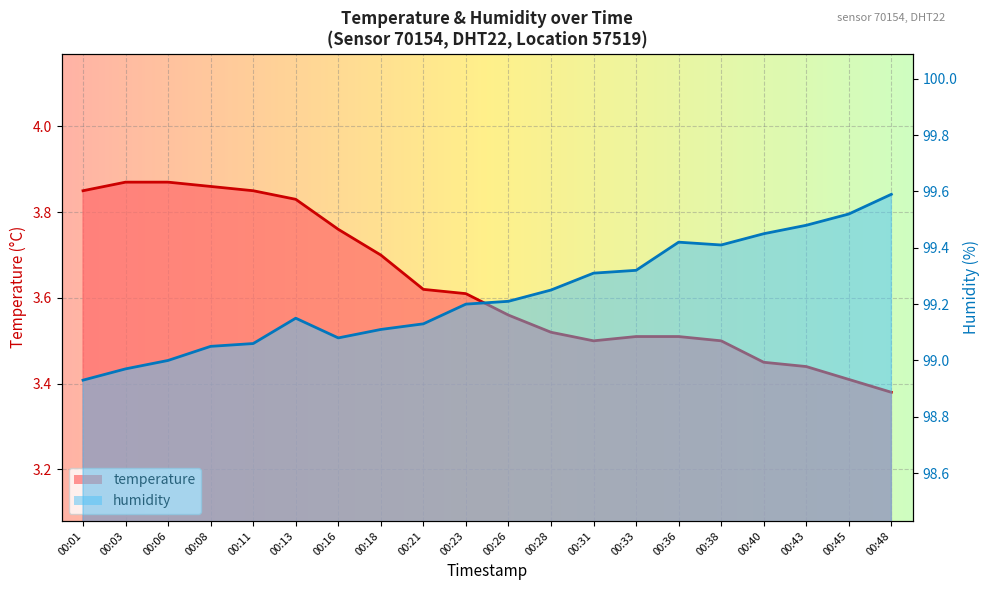

True or false: temperature and humidity cross at least once.

False